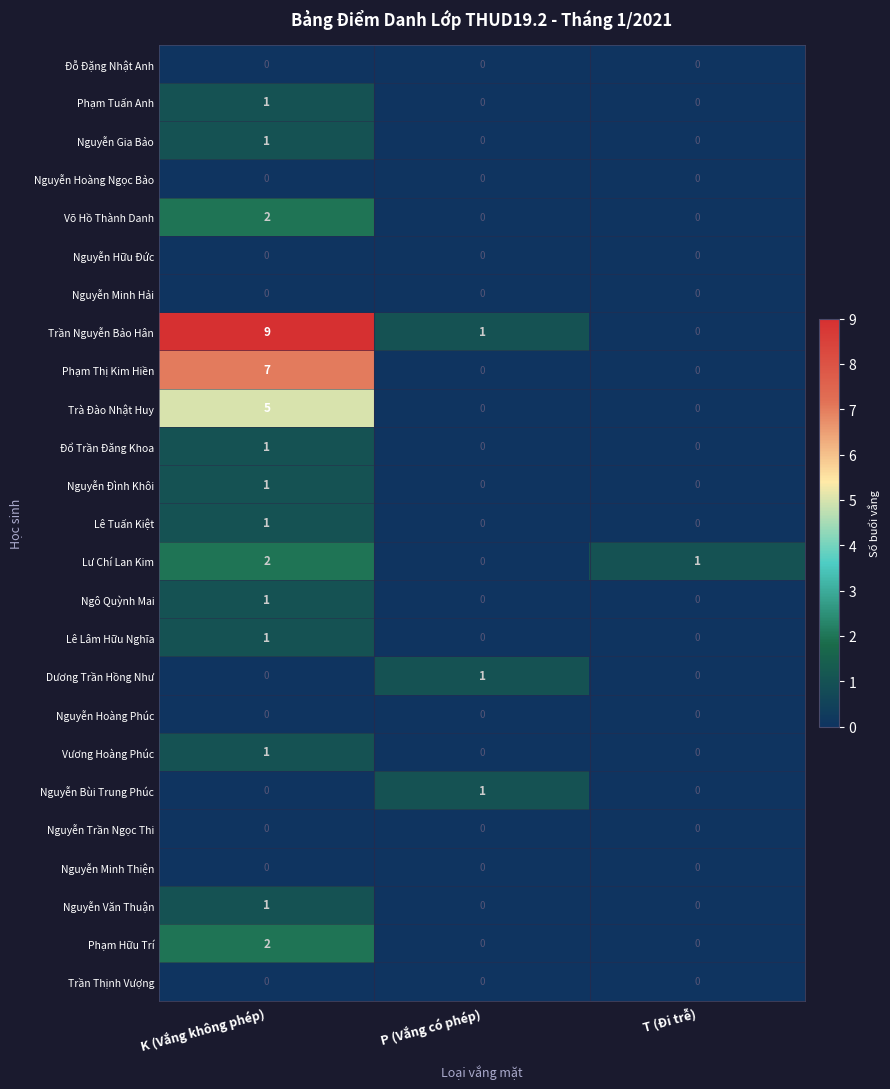

At which label does Lư Chí Lan Kim first exceed 1?

K (Vắng không phép)